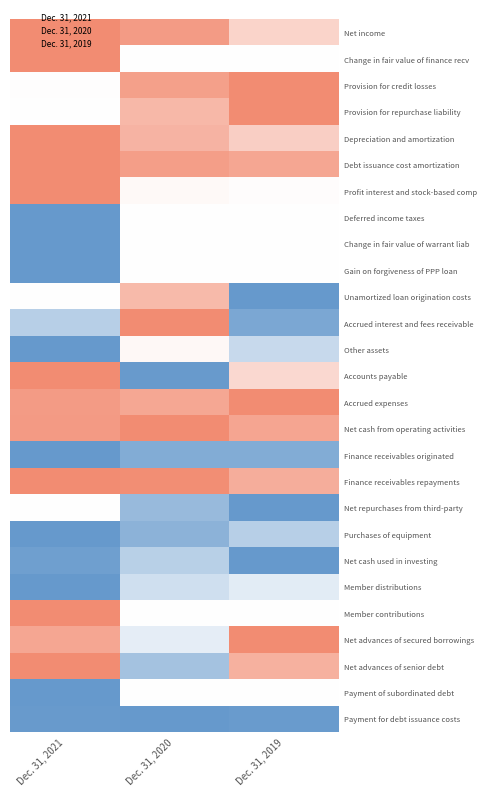

Where does the Accrued interest and fees receivable series first go above 0?

Dec. 31, 2020